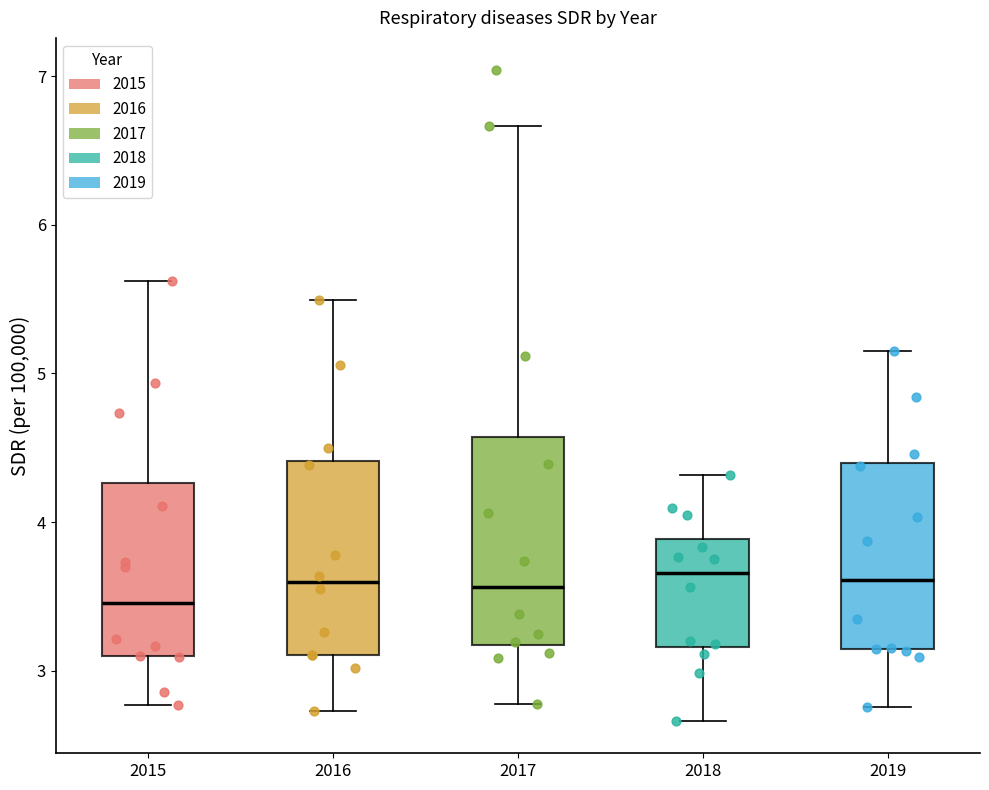

Reading left to right, read every box against the y-axis: the position of its median line, the range the box covers, and the ends of its whiskers. The values are not printed on the chart, so give them approximately, as read against the axis.

2015: median 3.5, box 3.1 to 4.3, whiskers 2.8 to 5.6
2016: median 3.6, box 3.1 to 4.4, whiskers 2.7 to 5.5
2017: median 3.6, box 3.2 to 4.6, whiskers 2.8 to 6.7
2018: median 3.7, box 3.2 to 3.9, whiskers 2.7 to 4.3
2019: median 3.6, box 3.1 to 4.4, whiskers 2.8 to 5.2